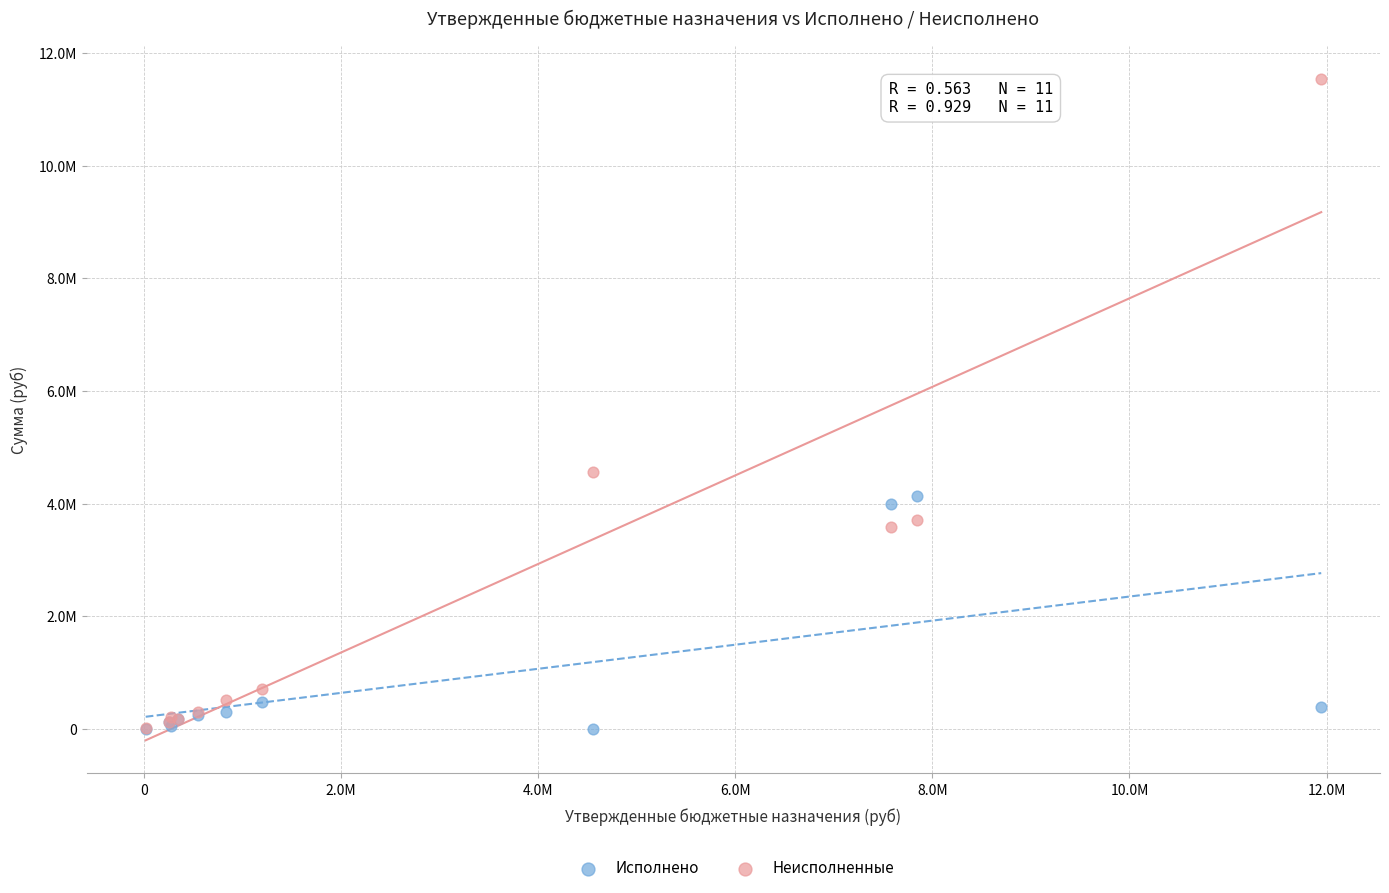

What are all the series names shown in the legend?

Исполнено, Неисполненные